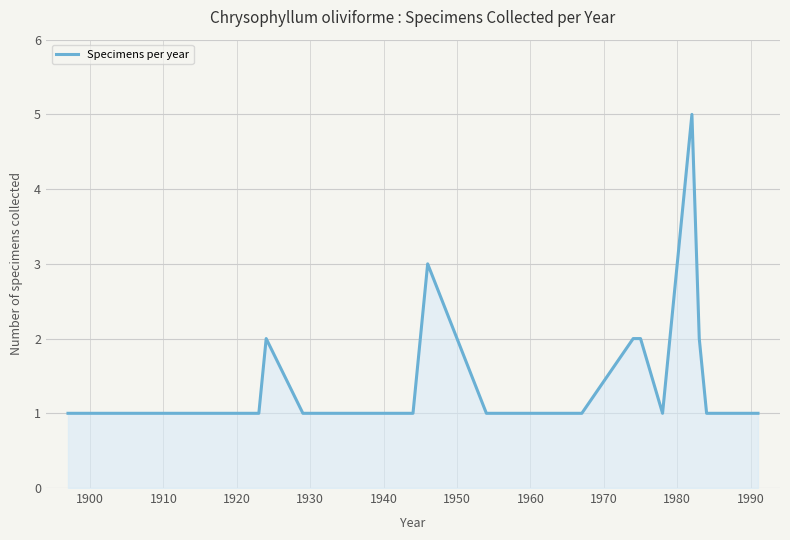

What is the maximum value shown in the chart?

5